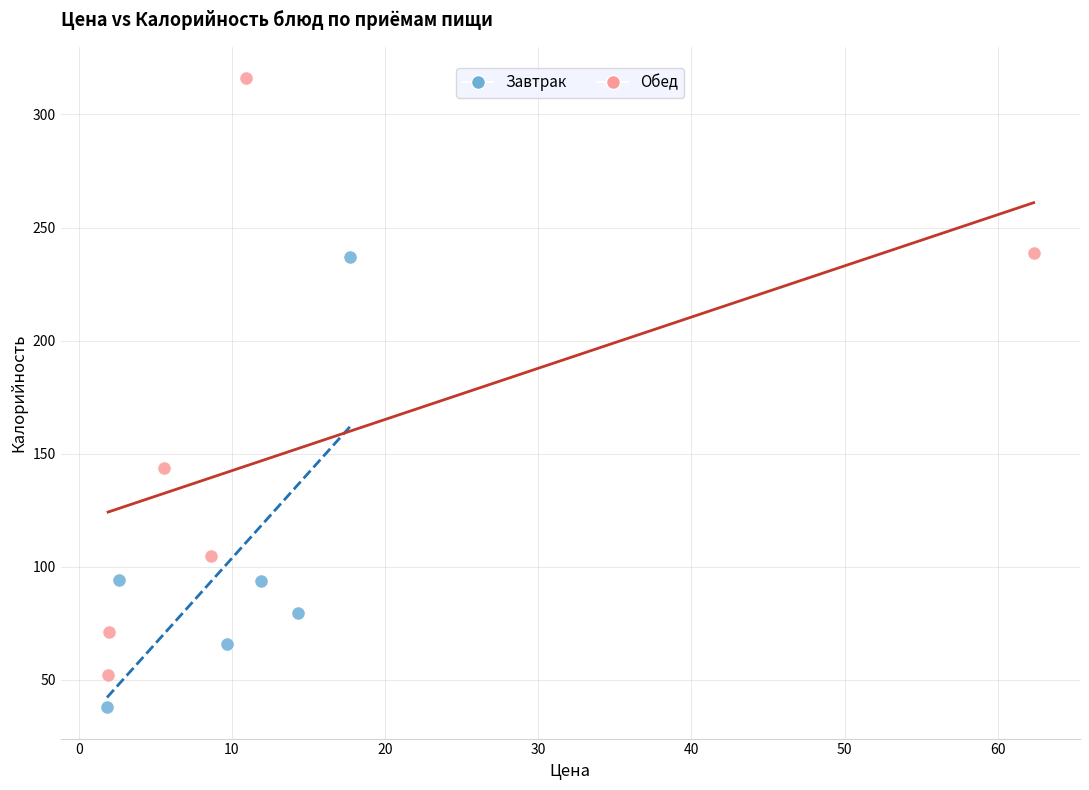

What are all the series names shown in the legend?

Завтрак, Обед